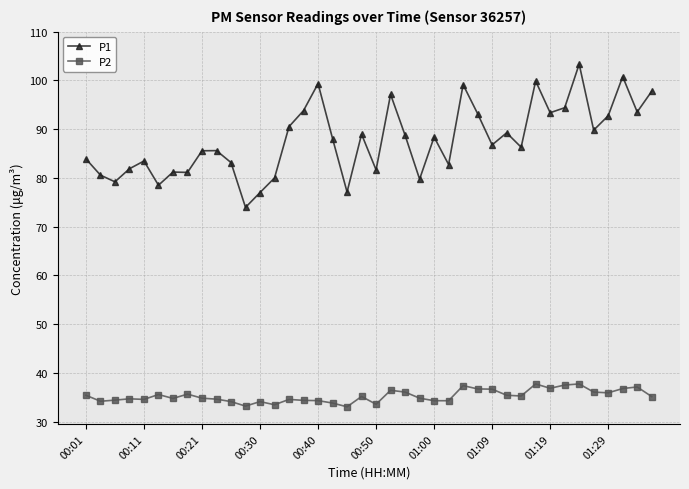

Which series has the largest range (max minus min)?

P1